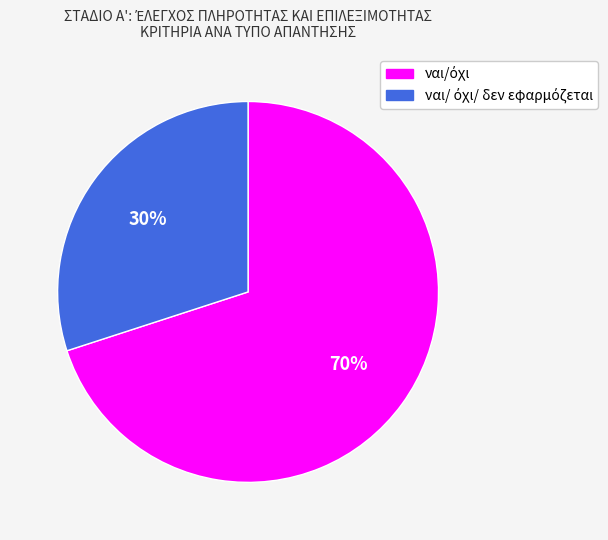

To the nearest percent, what is the difference between the largest and smallest slice percentages?

40%